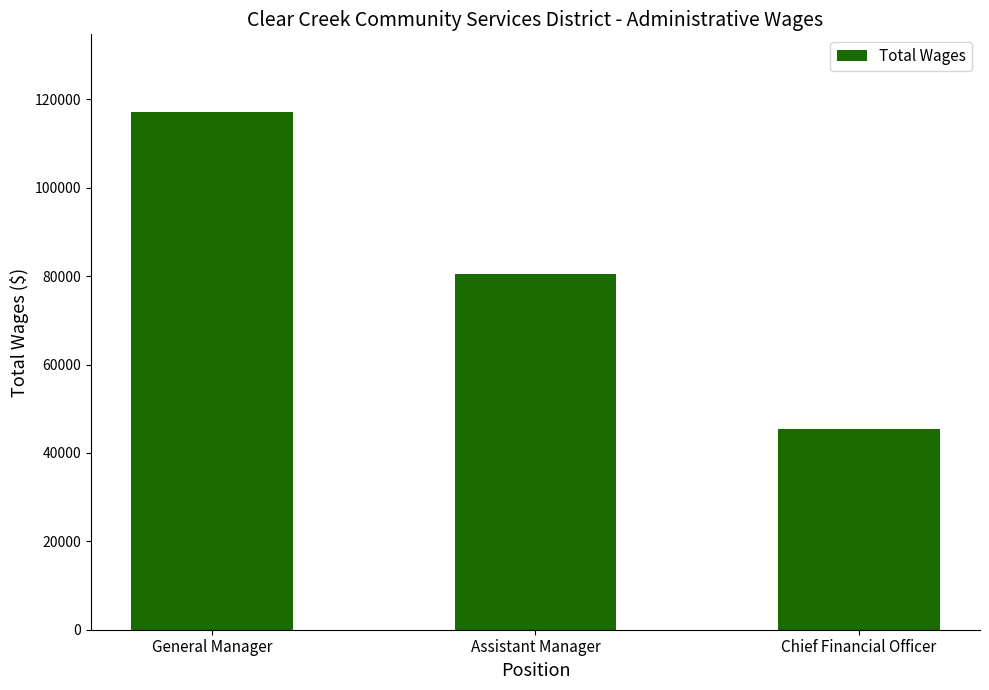

What is the label of the 3rd bar from the left?

Chief Financial Officer